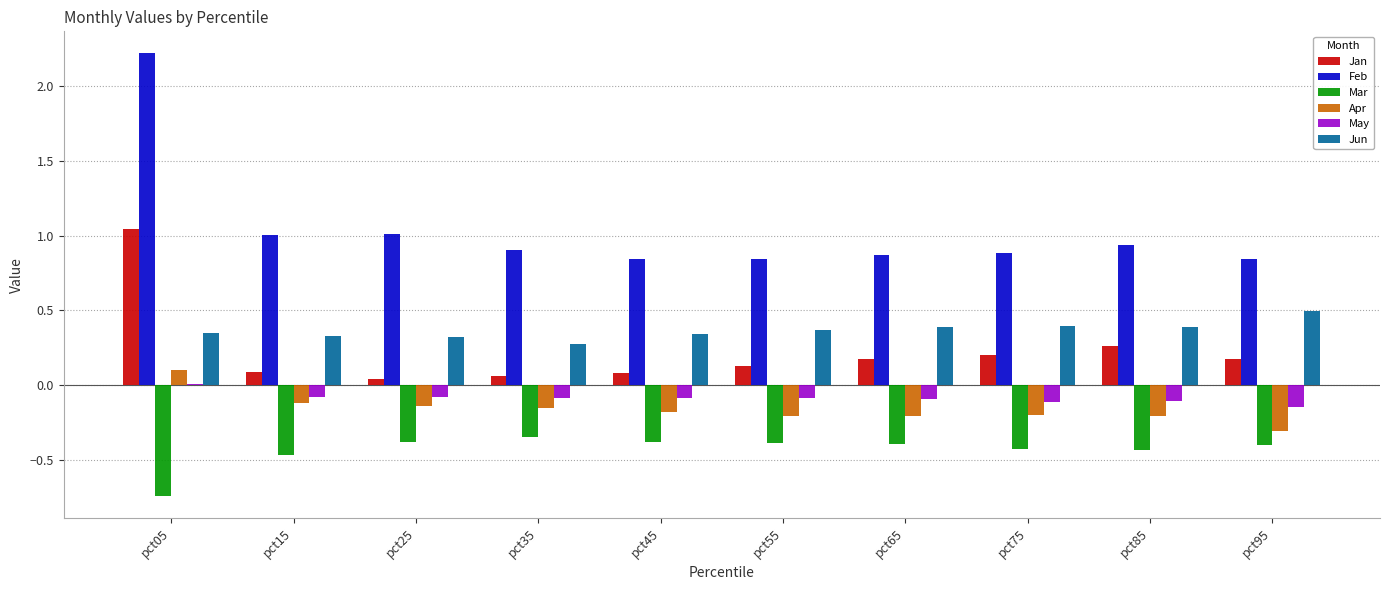

Are the bars grouped side by side (vs. stacked)?

Yes